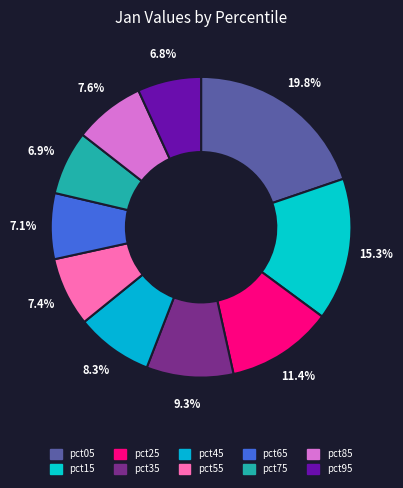

Is there any slice that represents more than half of the pie?

No